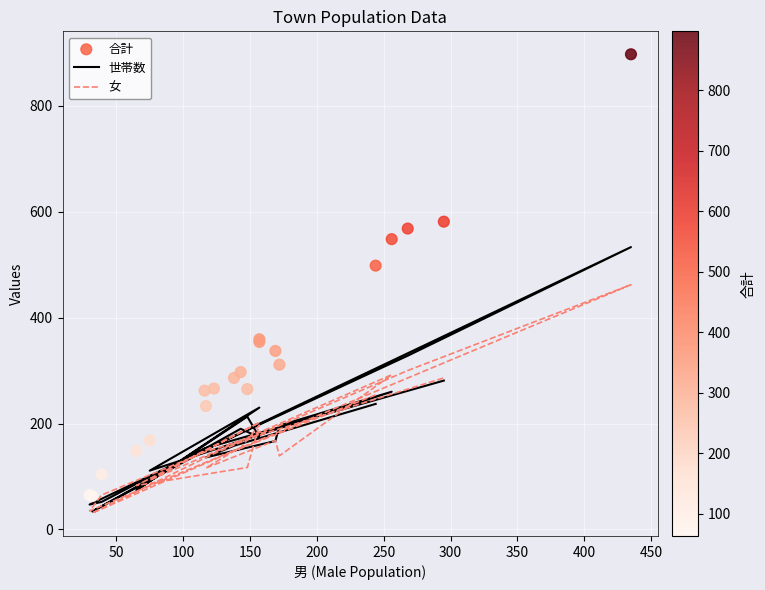

Which series contains the highest Y value?

合計